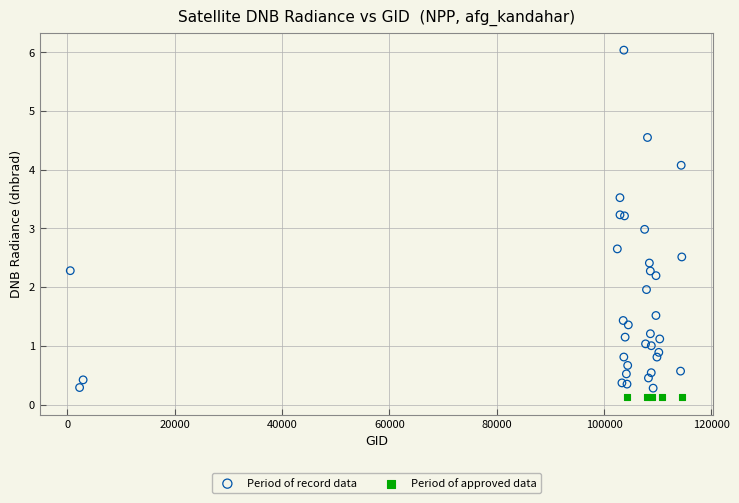

Which series has the widest spread of Y values?

Period of record data